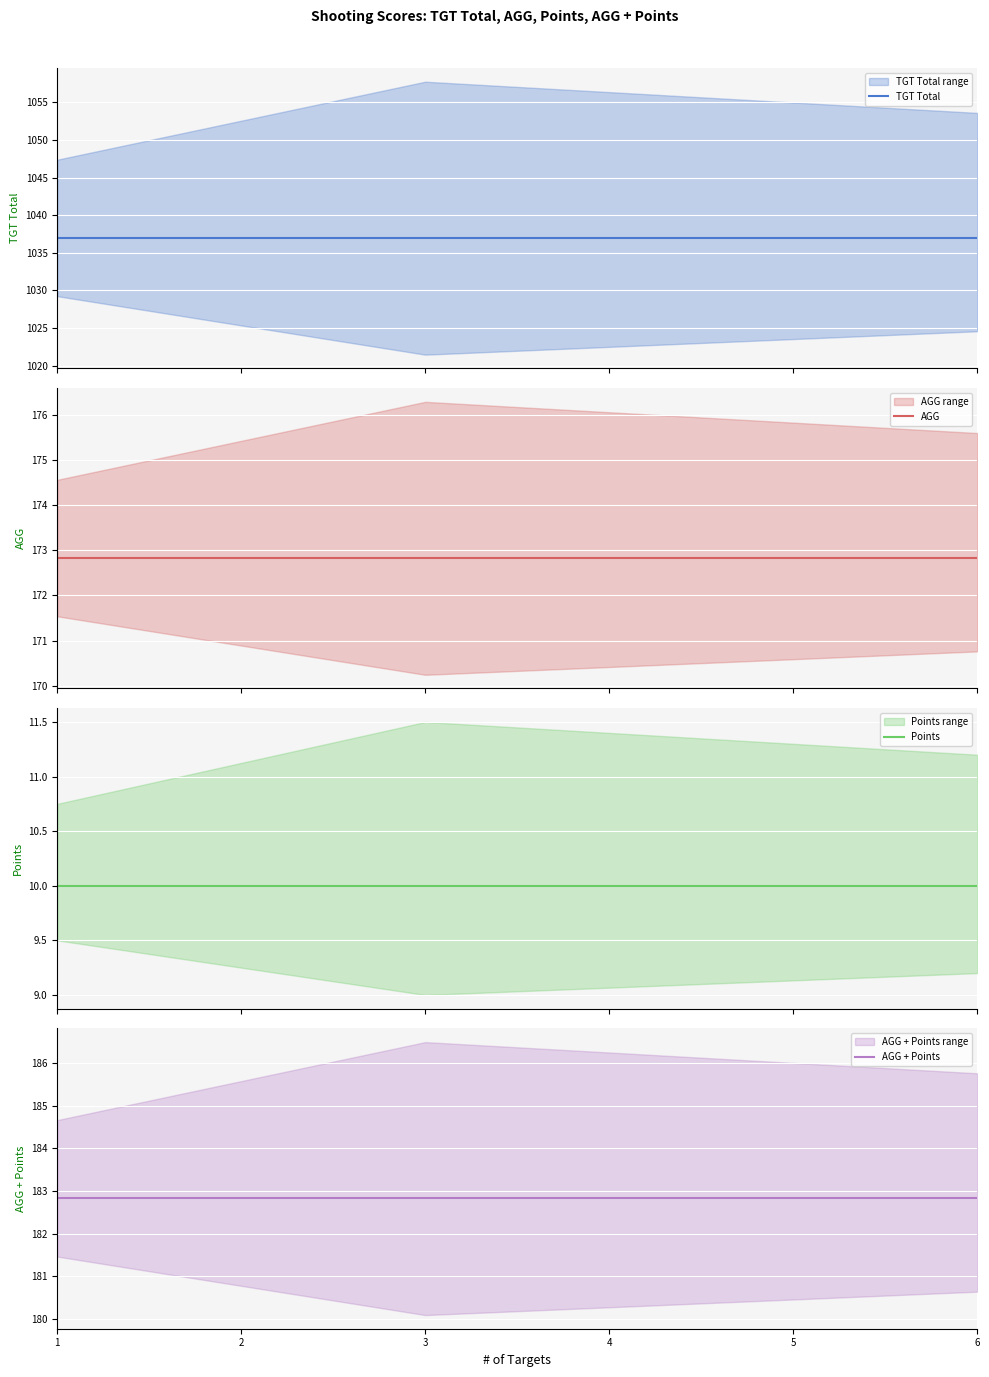

At how many categories does at least one series exceed 323?

3